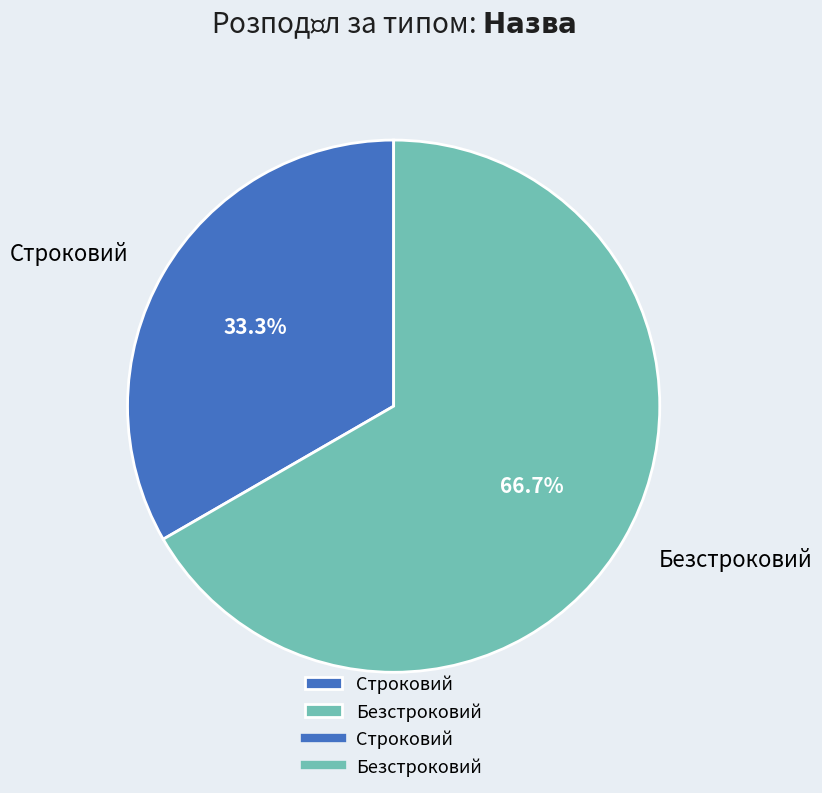

How many slices are in this pie chart?

2